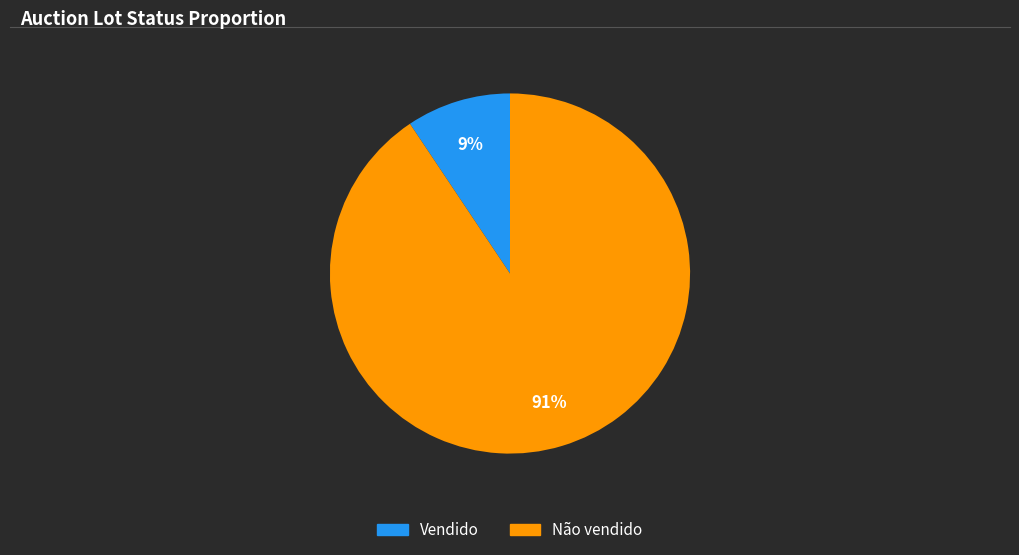

Which category accounts for the majority?

Não vendido